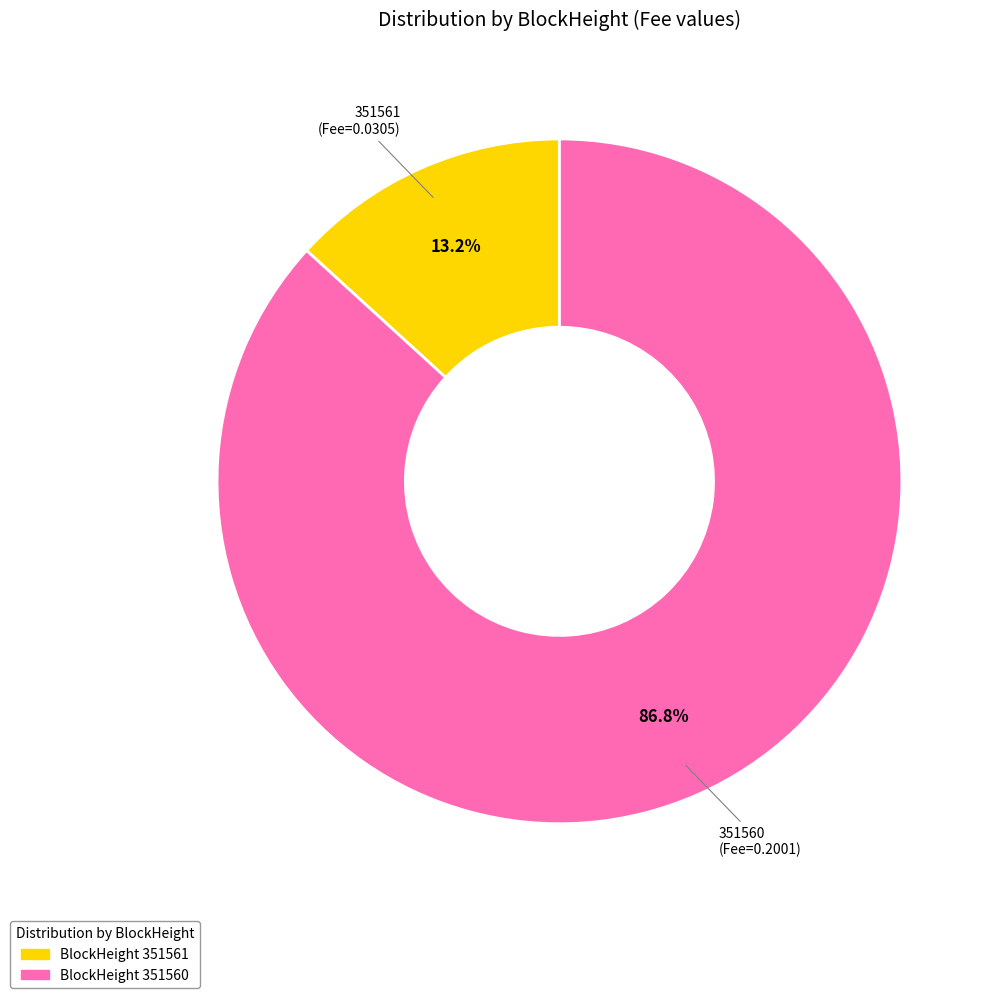

Is there any slice that represents more than half of the pie?

Yes